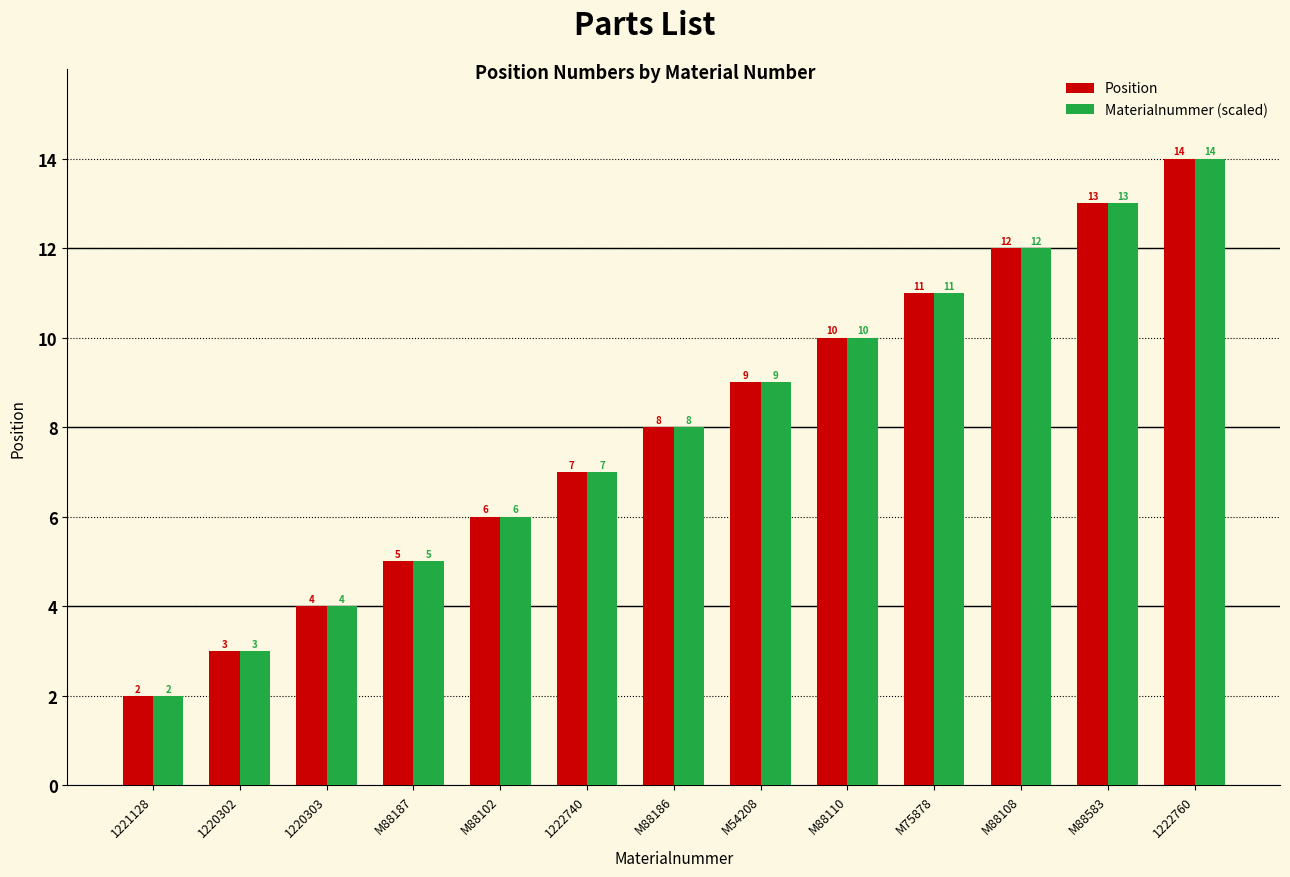

What is the total value across all series at M88108?

24